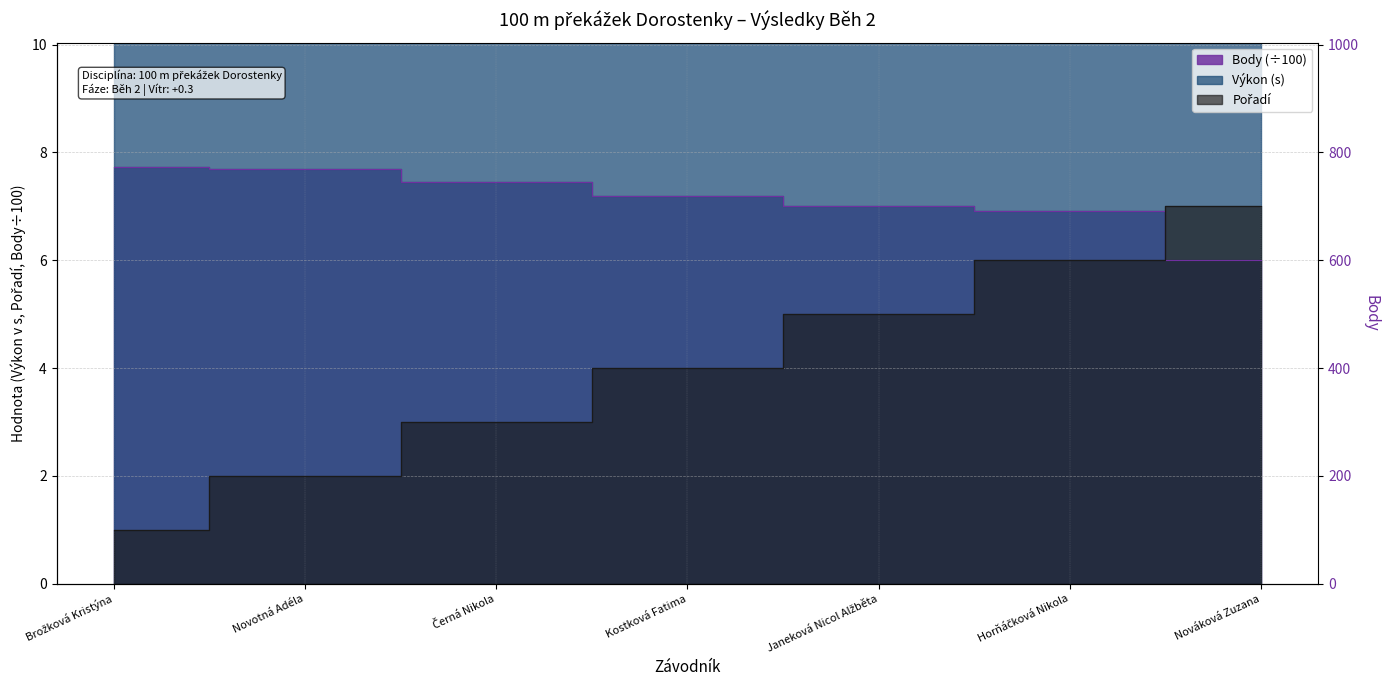

At which label does Pořadí reach its minimum?

Brožková Kristýna